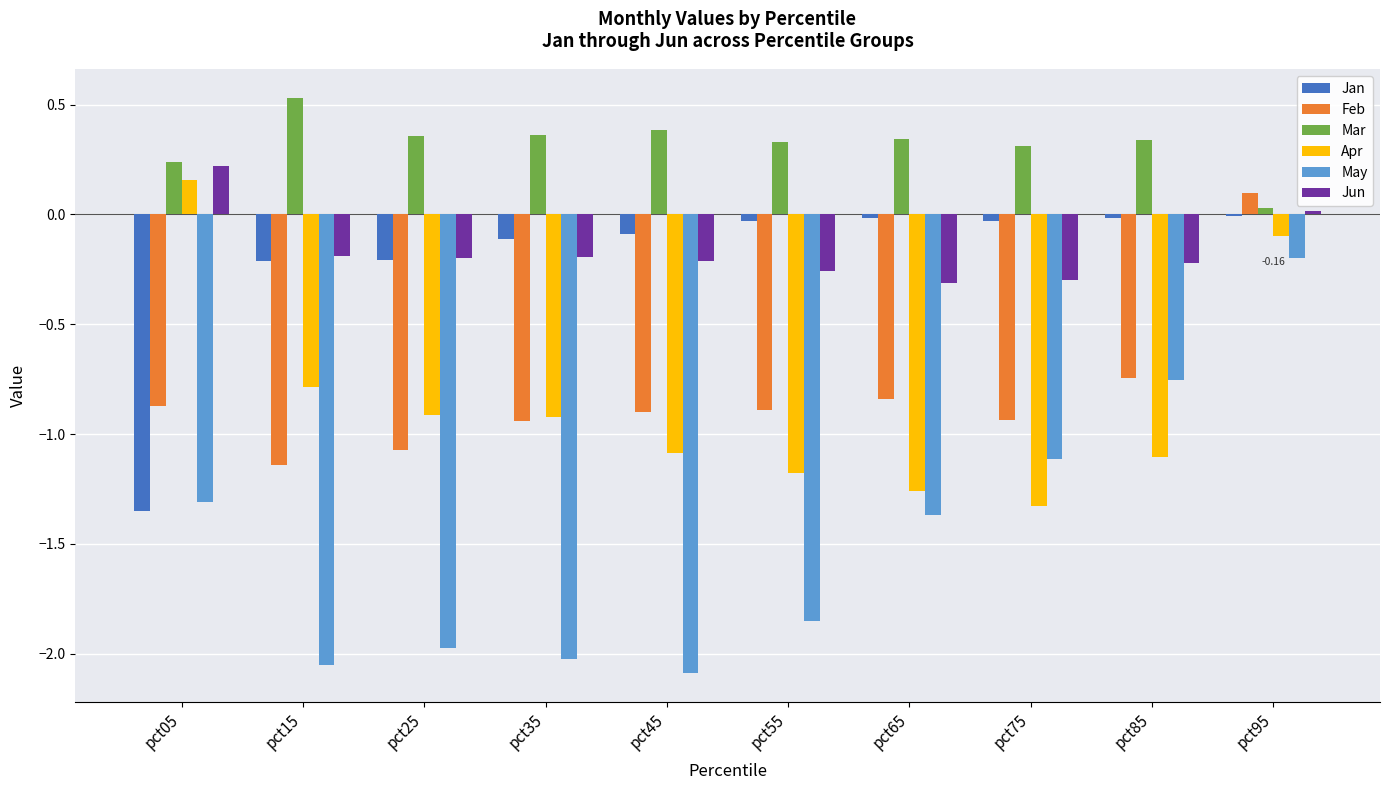

What is the sum of all Jun values?

-1.6